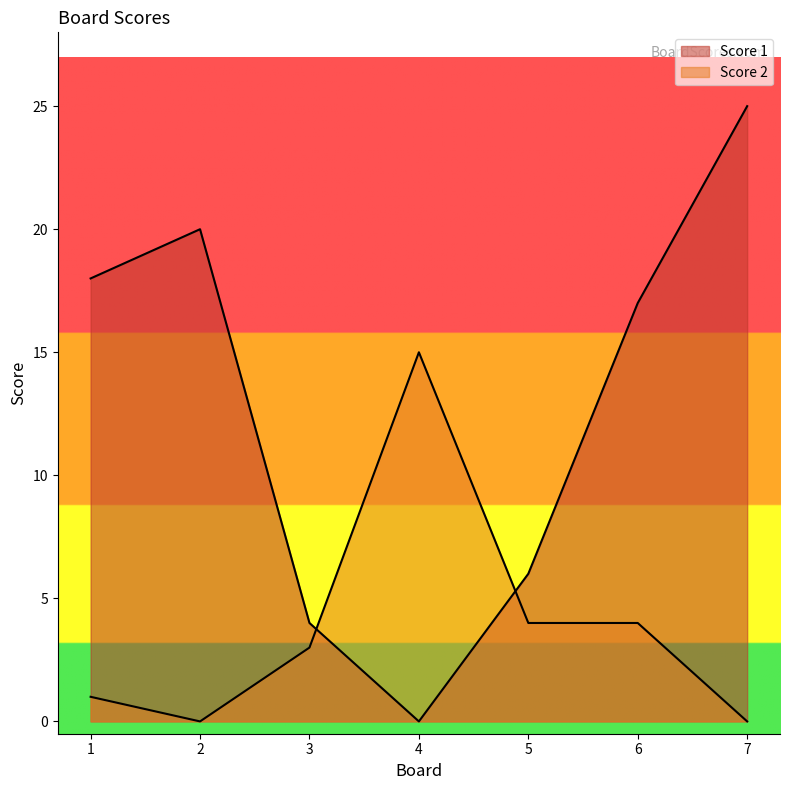

Where is the first local maximum for Score 1?

2